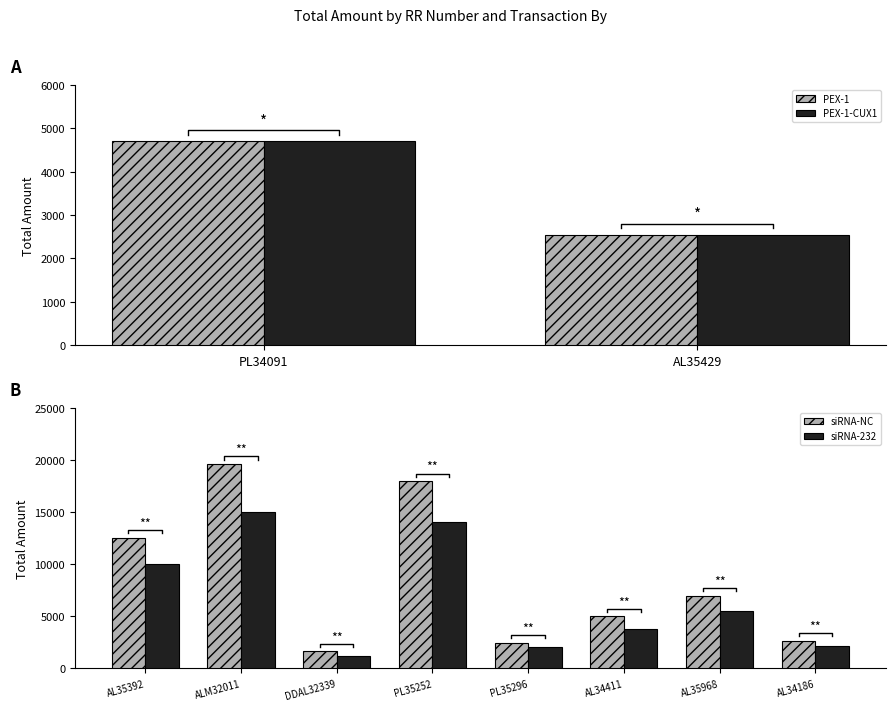

The siRNA-NC series shows 12530.0 at AL35392. True or false?

True